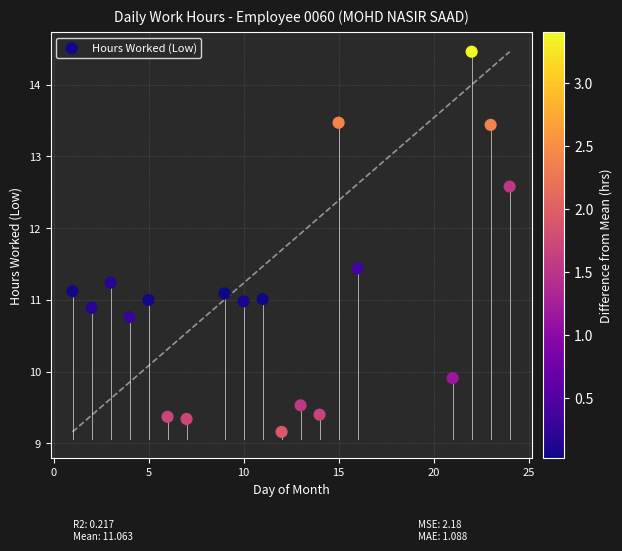

What is the range of Y values (max minus min)?

5.3